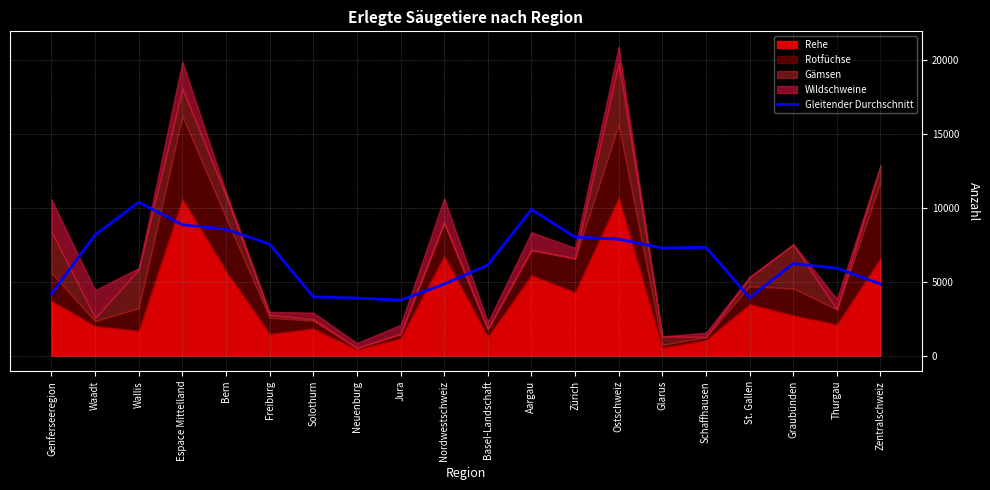

Count the number of values greater than 7280.

9